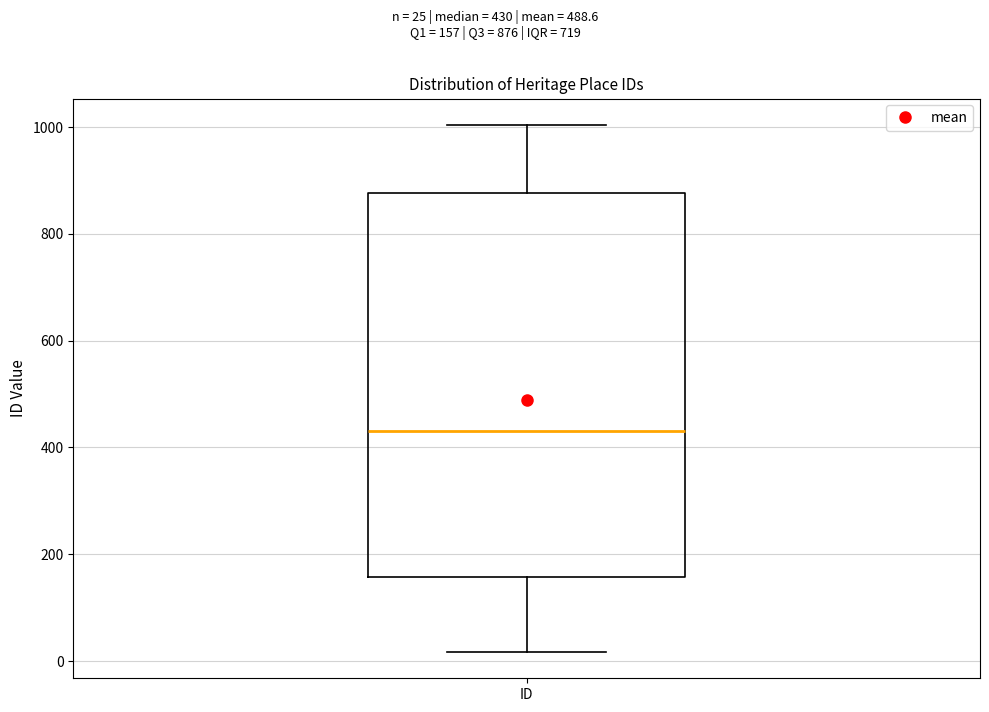

Where is the lower edge of the box for ID on the y-axis? The values are not printed on the chart, so give them approximately, as read against the axis.

160